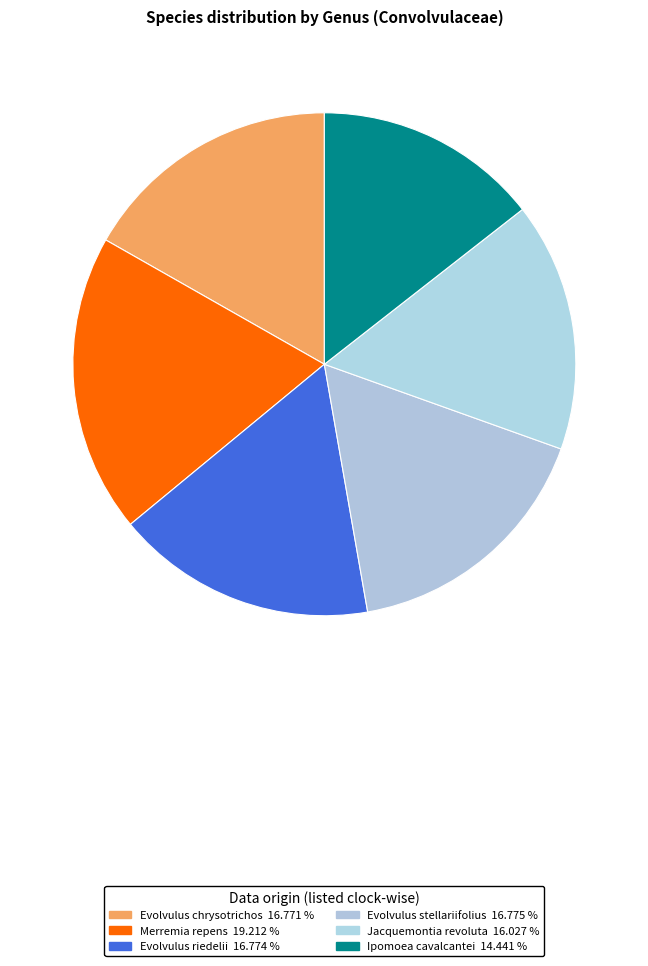

Rank the categories by value from highest to lowest.

Merremia repens, Evolvulus stellariifolius, Evolvulus riedelii, Evolvulus chrysotrichos, Jacquemontia revoluta, Ipomoea cavalcantei